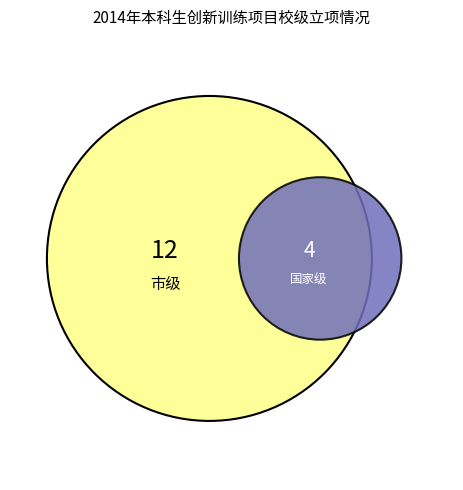

Does any single category account for the majority?

Yes